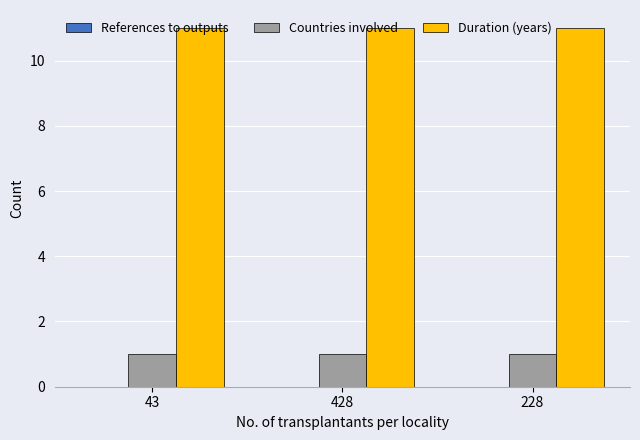

What is the sum of all Duration (years) values?

33